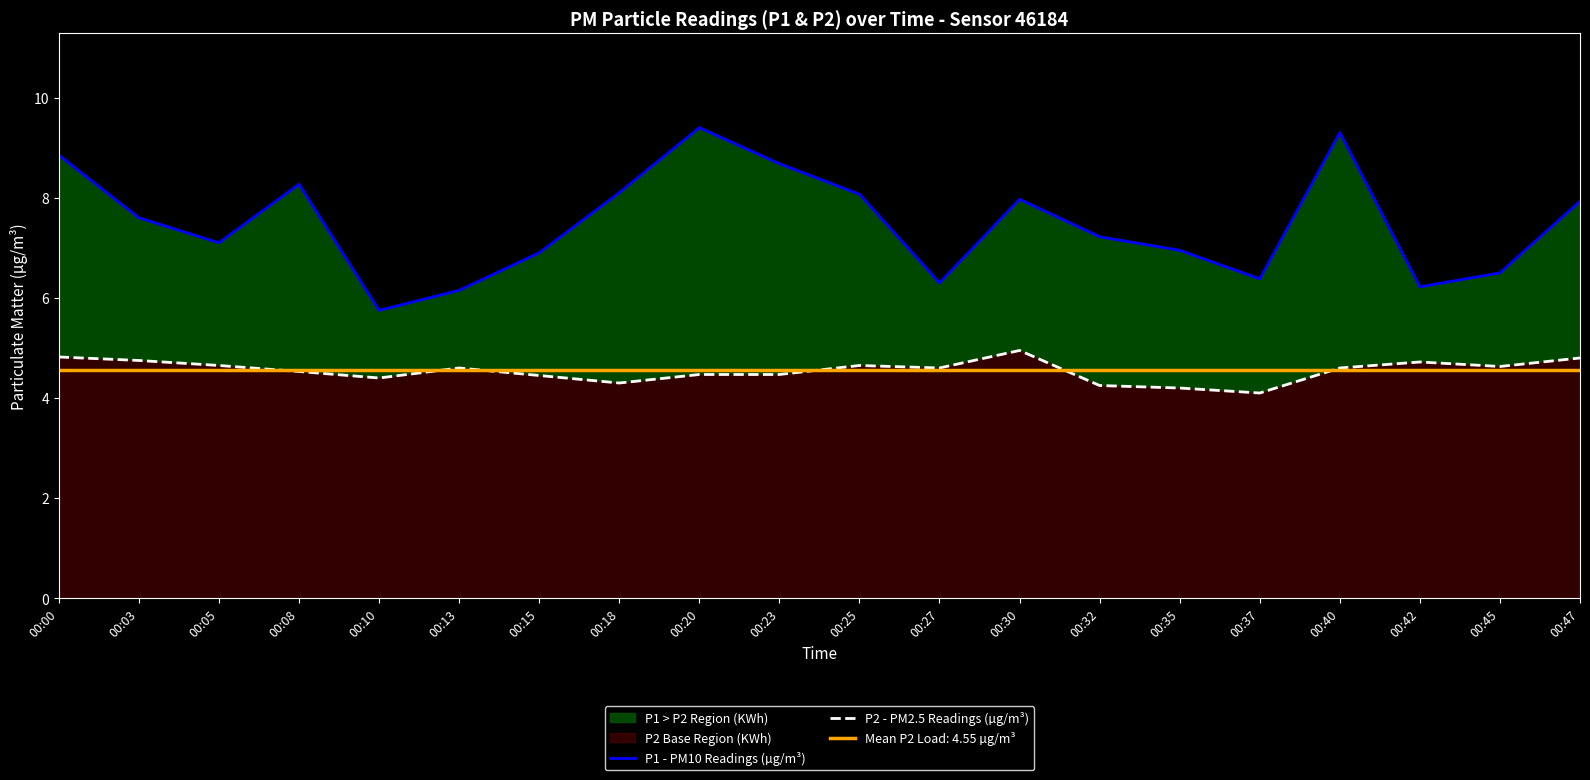

At which category is the sum across all series the highest?

00:40